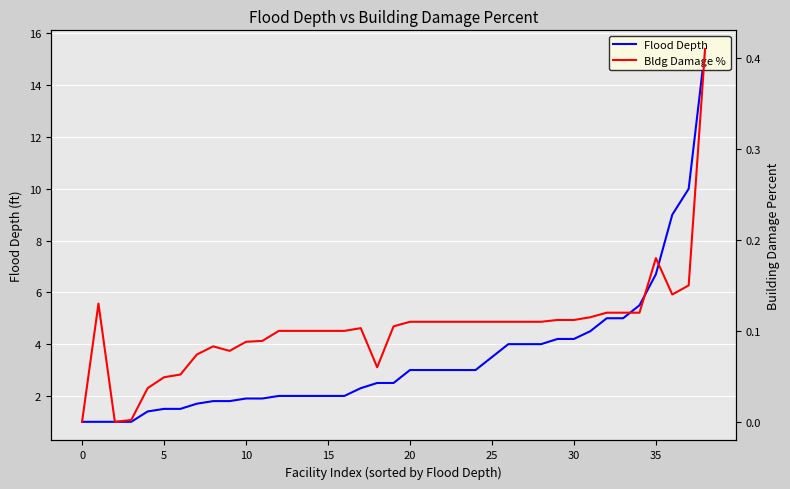

Reading left to right, what are all the values shown in this chart?

Flood Depth: 1.0	1.0	1.0	1.0	1.4	1.5	1.5	1.7	1.8	1.8	1.9	1.9	2.0	2.0	2.0	2.0	2.0	2.3	2.5	2.5	3.0	3.0	3.0	3.0	3.0	3.5	4.0	4.0	4.0	4.2	4.2	4.5	5.0	5.0	5.5	6.7	9.0	10.0	15.4
Bldg Damage %: 0.0	0.1	0.0	0.0	0.0	0.0	0.1	0.1	0.1	0.1	0.1	0.1	0.1	0.1	0.1	0.1	0.1	0.1	0.1	0.1	0.1	0.1	0.1	0.1	0.1	0.1	0.1	0.1	0.1	0.1	0.1	0.1	0.1	0.1	0.1	0.2	0.1	0.1	0.4